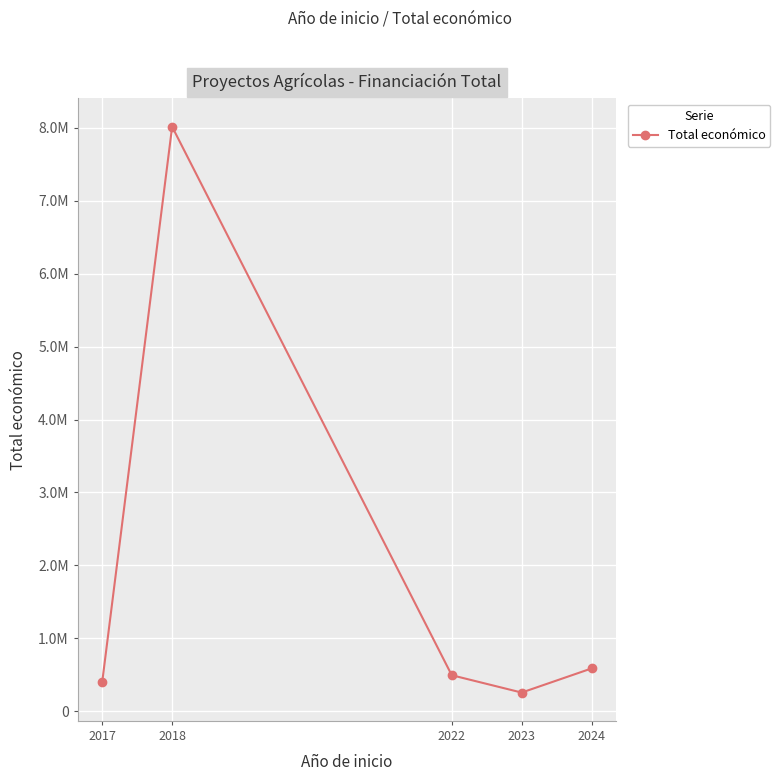

Between 2017 and 2024, which is larger?

2024